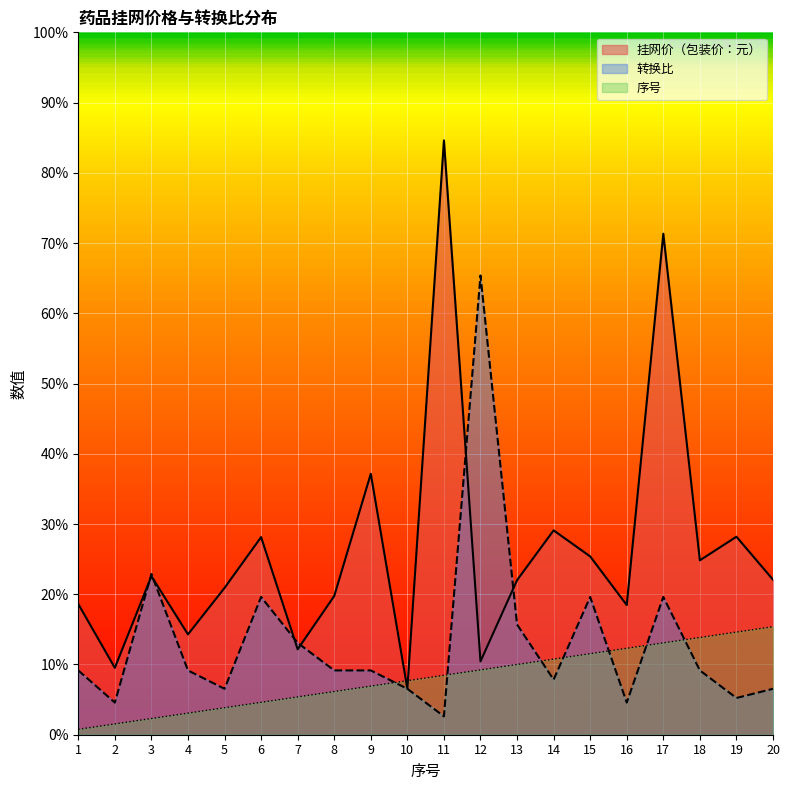

What are all the series names shown in the legend?

挂网价（包装价：元）, 转换比, 序号